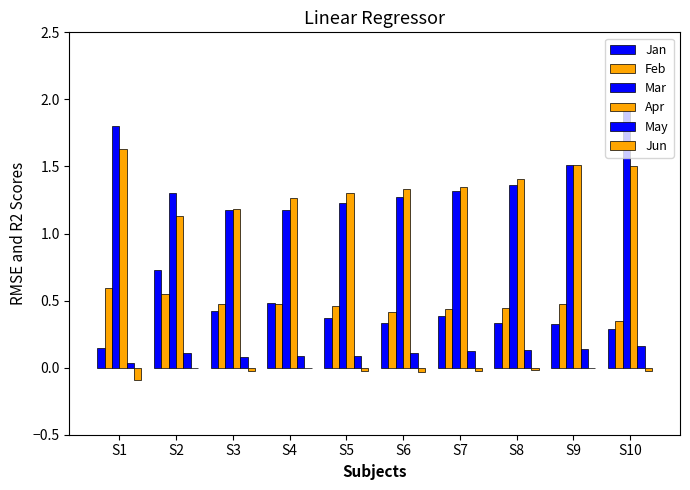

What is the difference between the Apr values at S4 and S7?

0.1